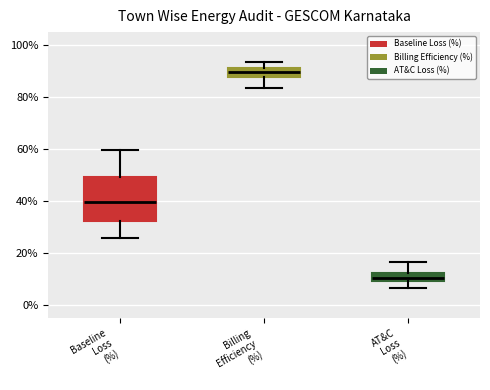

Which box has the highest median line?

Billing Efficiency (%)